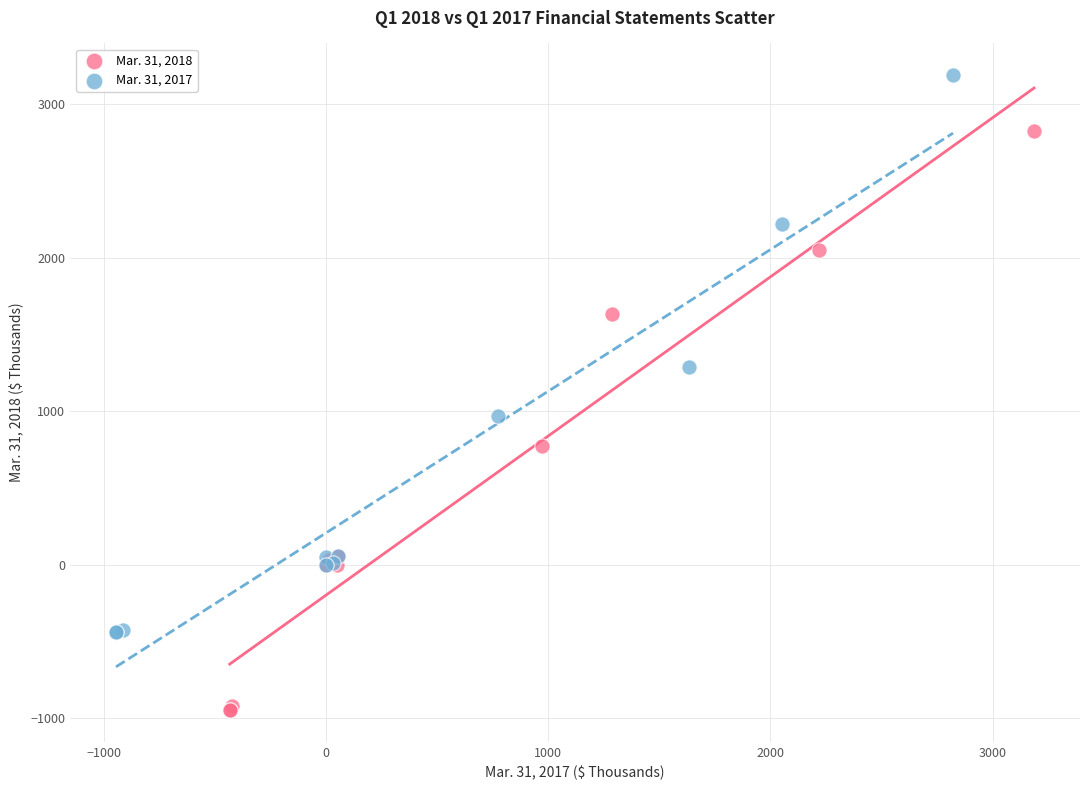

Which series reaches the maximum Y coordinate?

Mar. 31, 2017